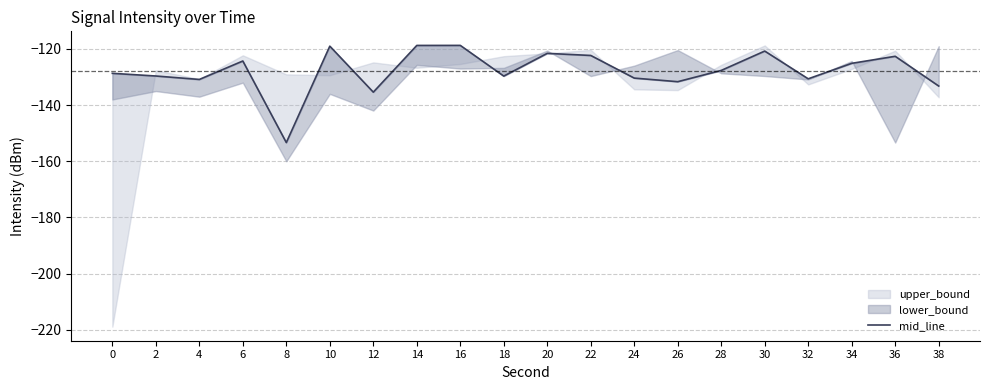

What is the change in value from 0 to 2?

-1.0